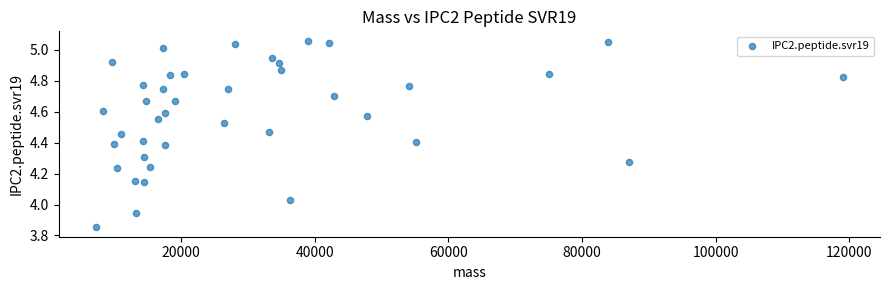

What is the range of Y values (max minus min)?

1.2